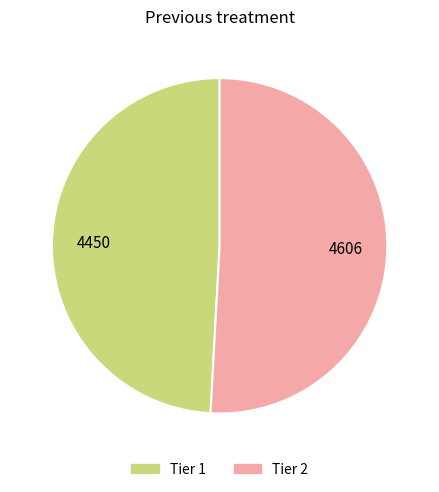

The Tier 2 slice represents 61% of the pie. True or false?

False